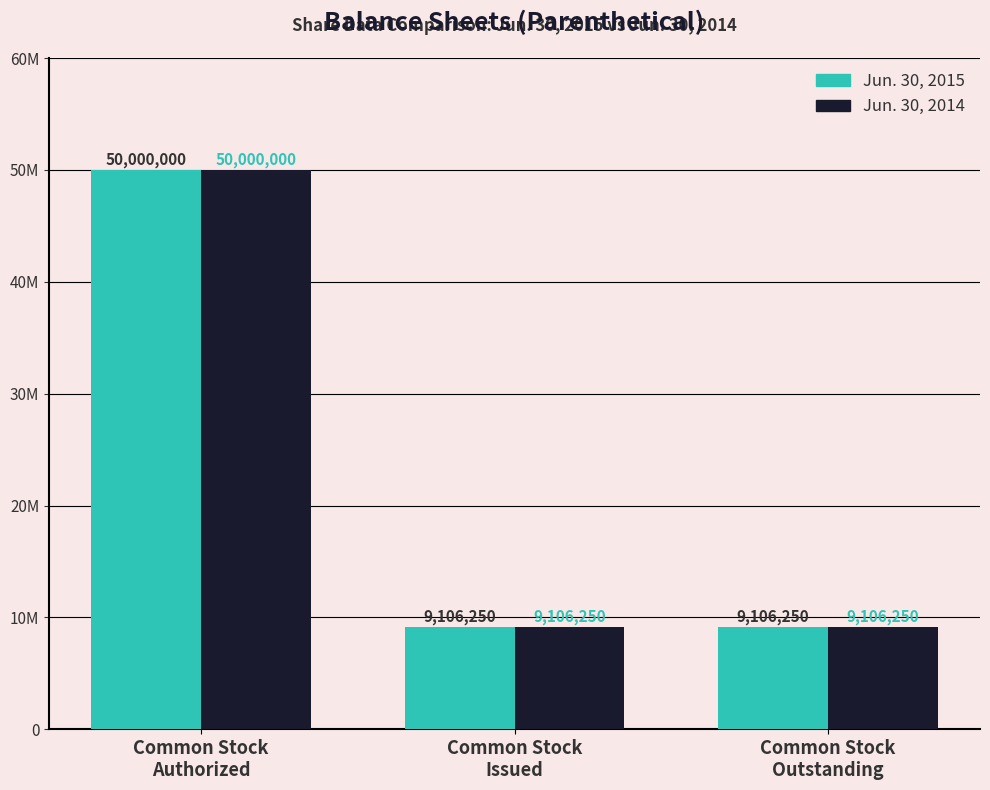

What is the minimum value for Jun. 30, 2014?

9106250